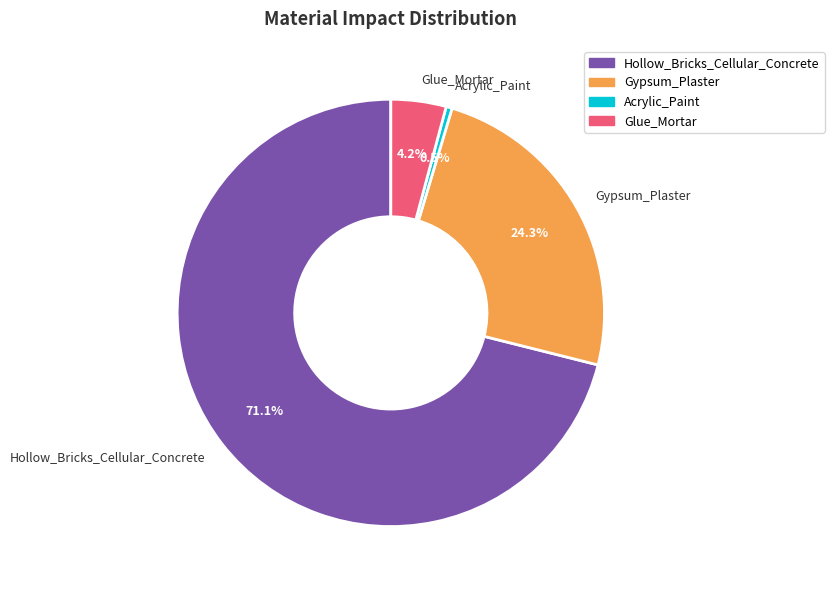

To the nearest percent, what is the combined percentage of Gypsum_Plaster and Acrylic_Paint?

25%